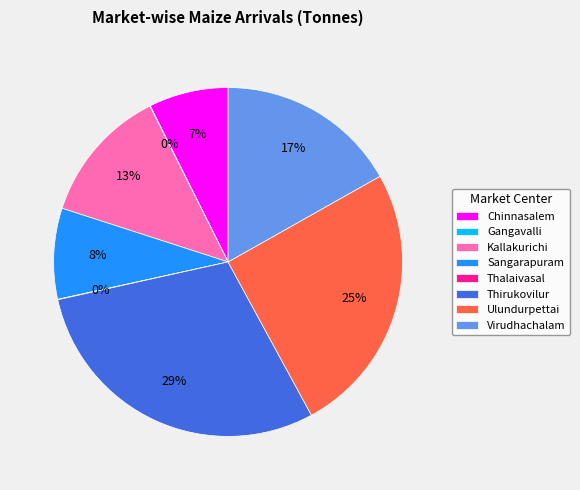

To the nearest percent, what is the difference between the Ulundurpettai and Chinnasalem slice percentages?

18%